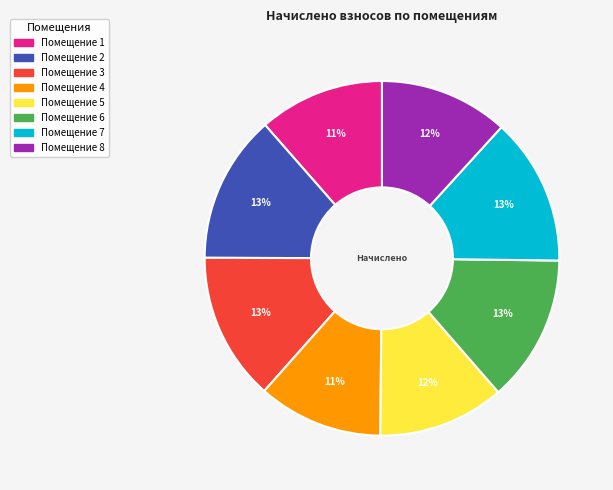

To the nearest percent, what is the difference between the largest and smallest slice percentages?

2%